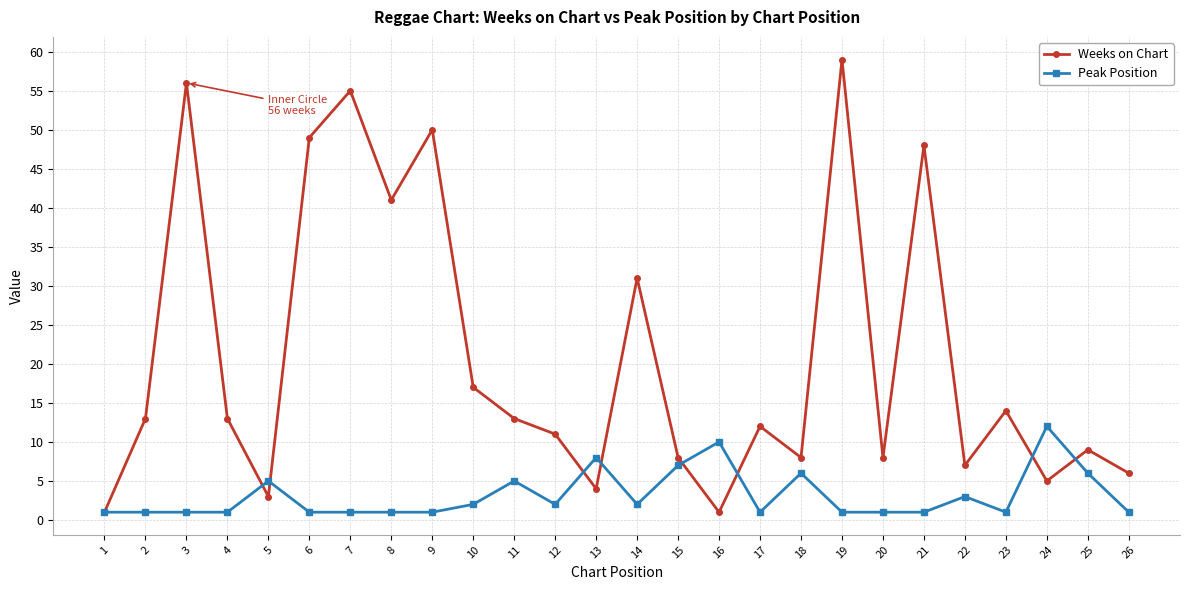

Rank the series at 19 from lowest to highest value.

Peak Position, Weeks on Chart